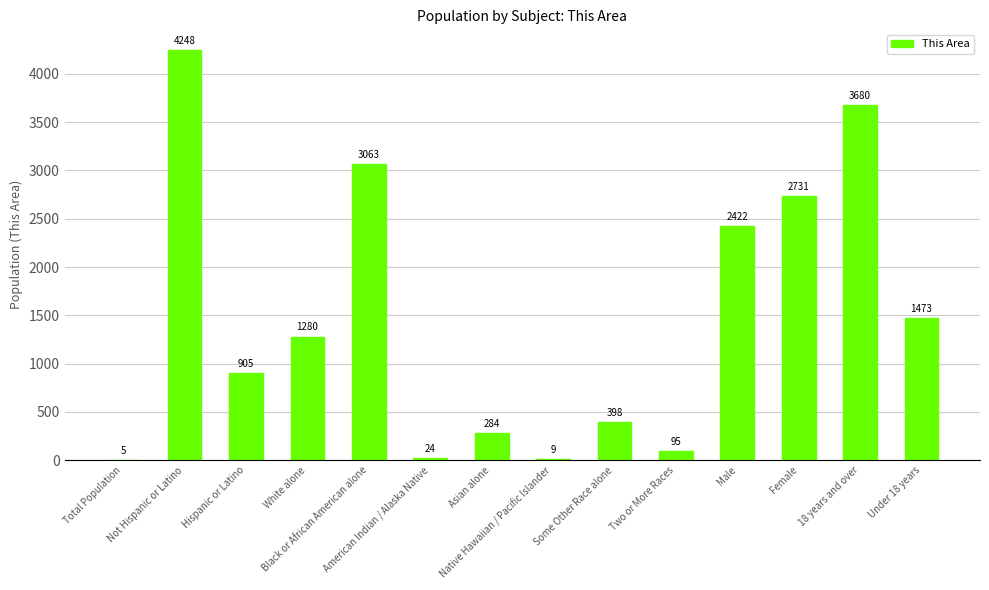

Where is the data nearest to the value 2126?

Male